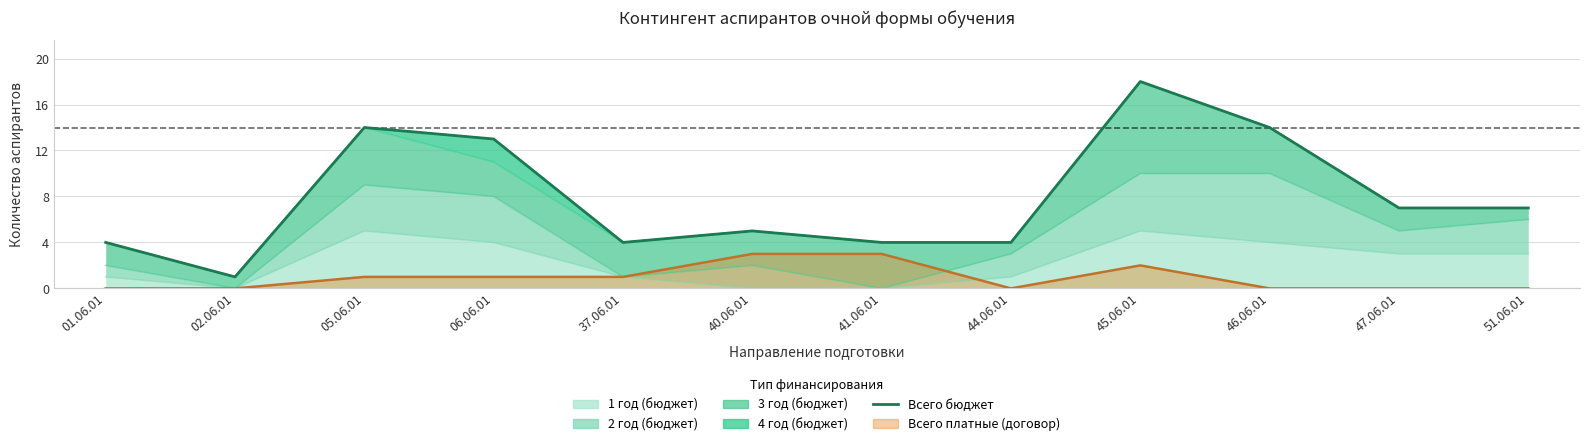

Rank the categories by value from highest to lowest.

45.06.01, 05.06.01, 46.06.01, 06.06.01, 47.06.01, 51.06.01, 40.06.01, 01.06.01, 37.06.01, 41.06.01, 44.06.01, 02.06.01